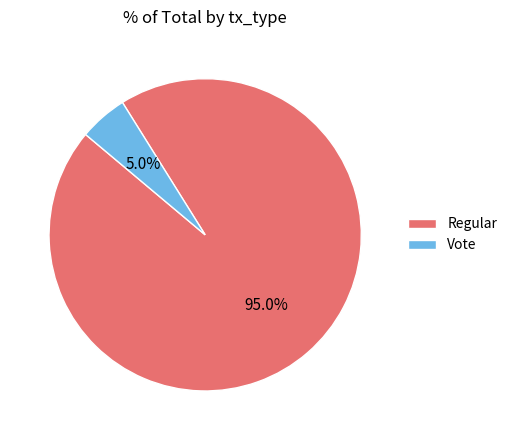

What percentage do Vote and Regular together represent?

100.0%